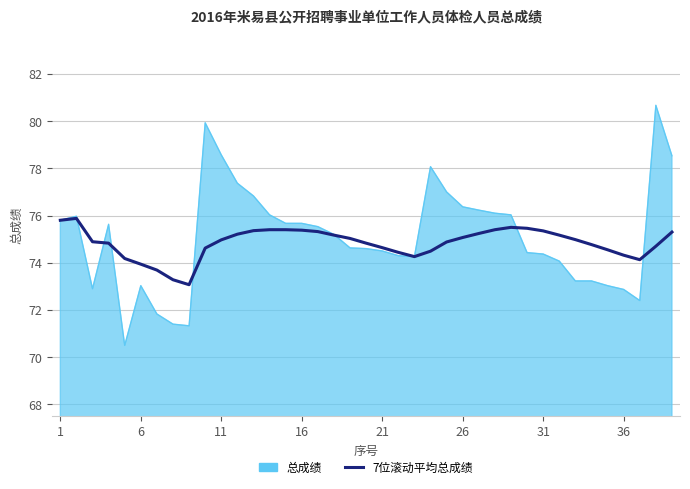

What is the maximum value shown in the chart?

80.7